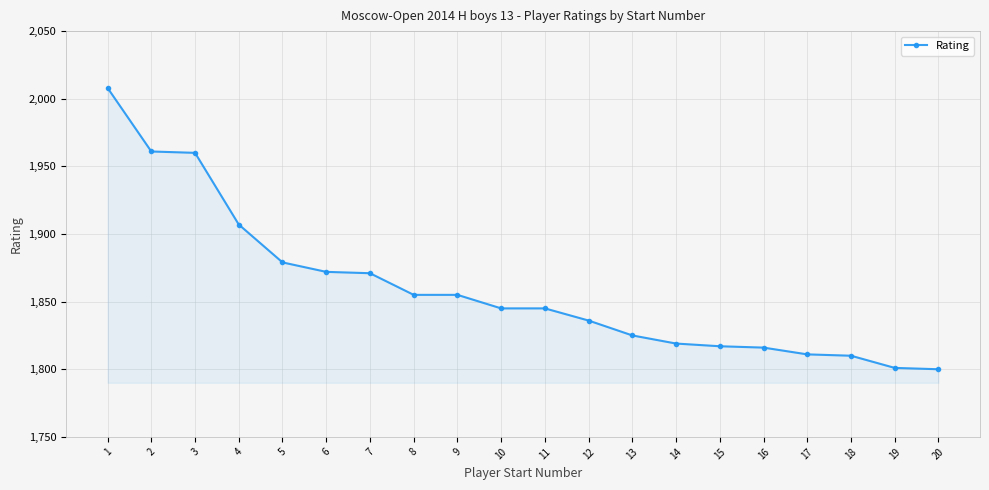

What is the sum of all values?

37193